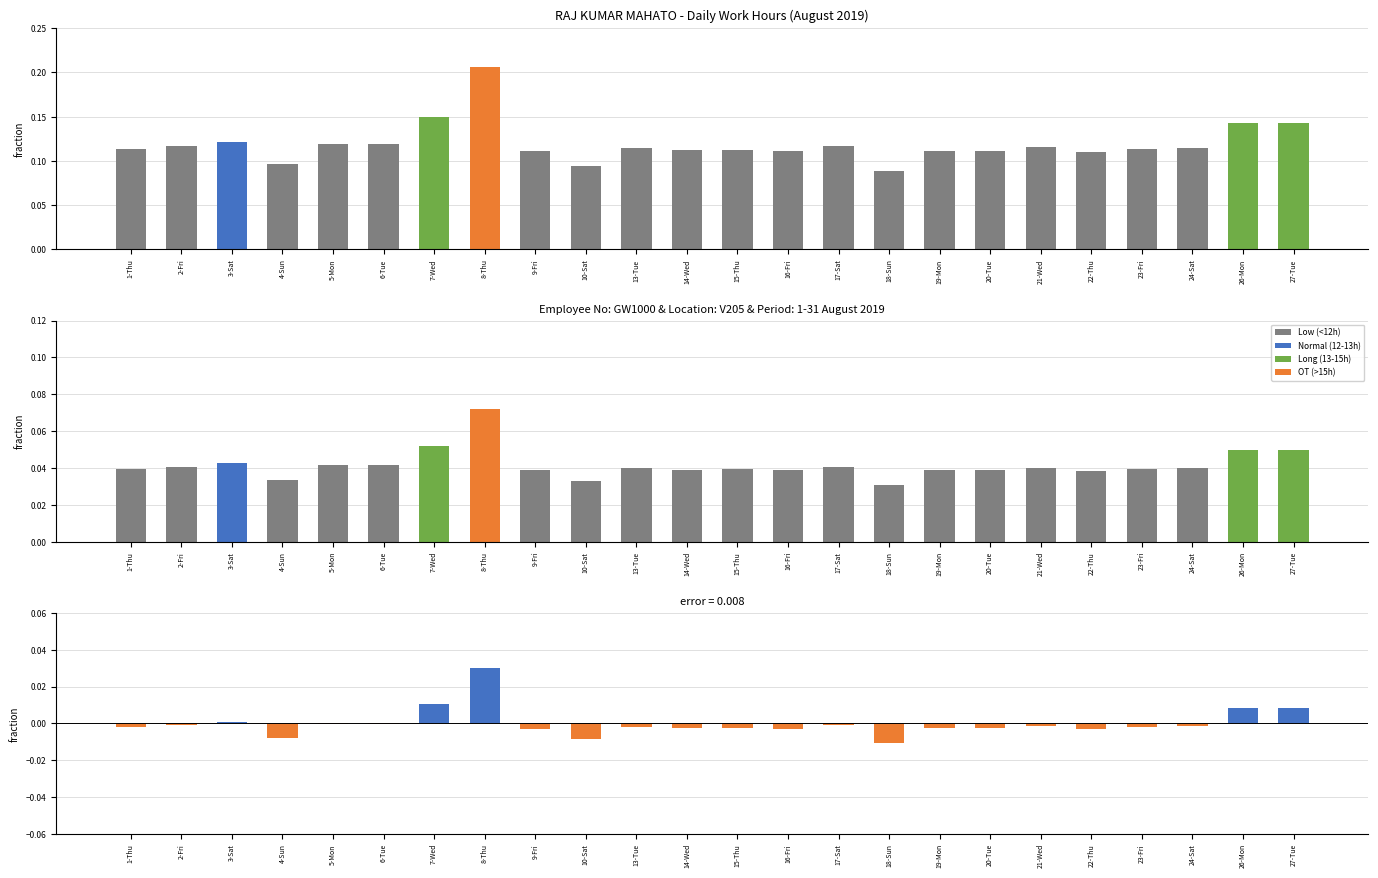

How many positive values are there?

5